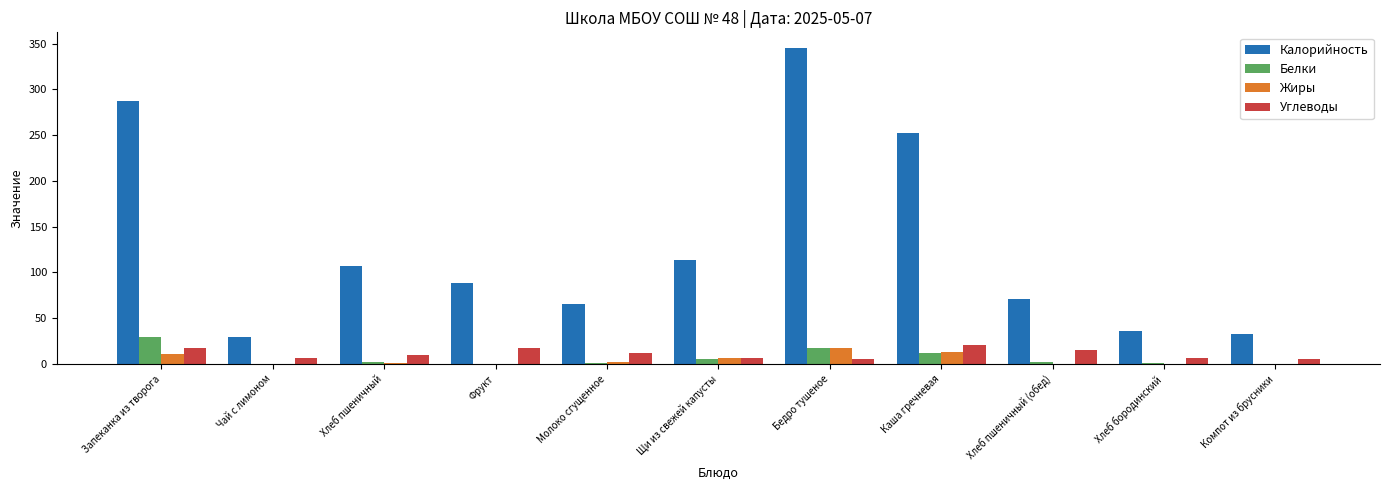

The Жиры series shows 13 at Каша гречневая. True or false?

True